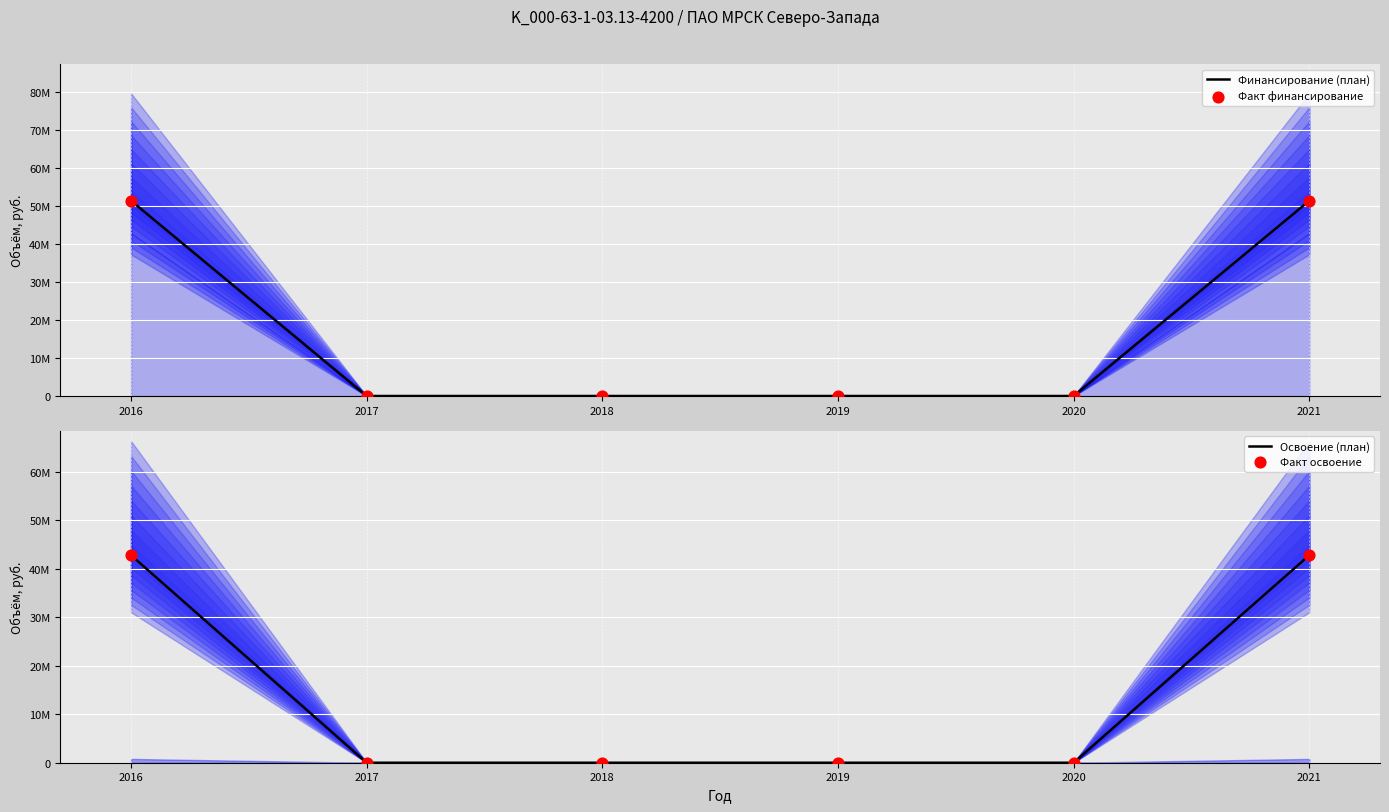

At which category is the sum across all series the highest?

2016